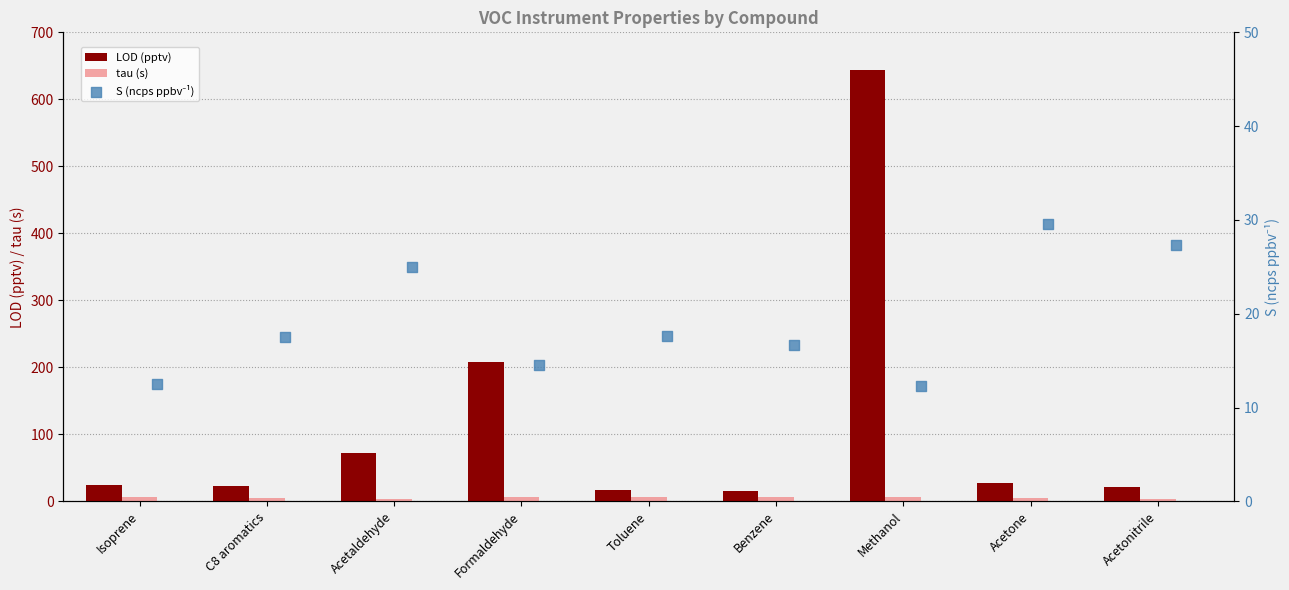

Is the value of tau (s) at C8 aromatics greater than the value of LOD (pptv) at C8 aromatics?

No